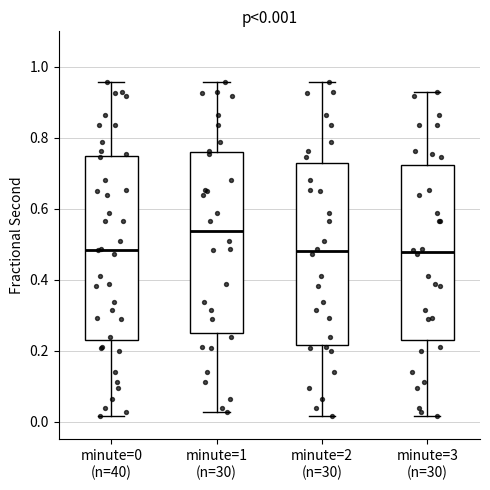

Which box's median line is the highest?

minute=1 (n=30)